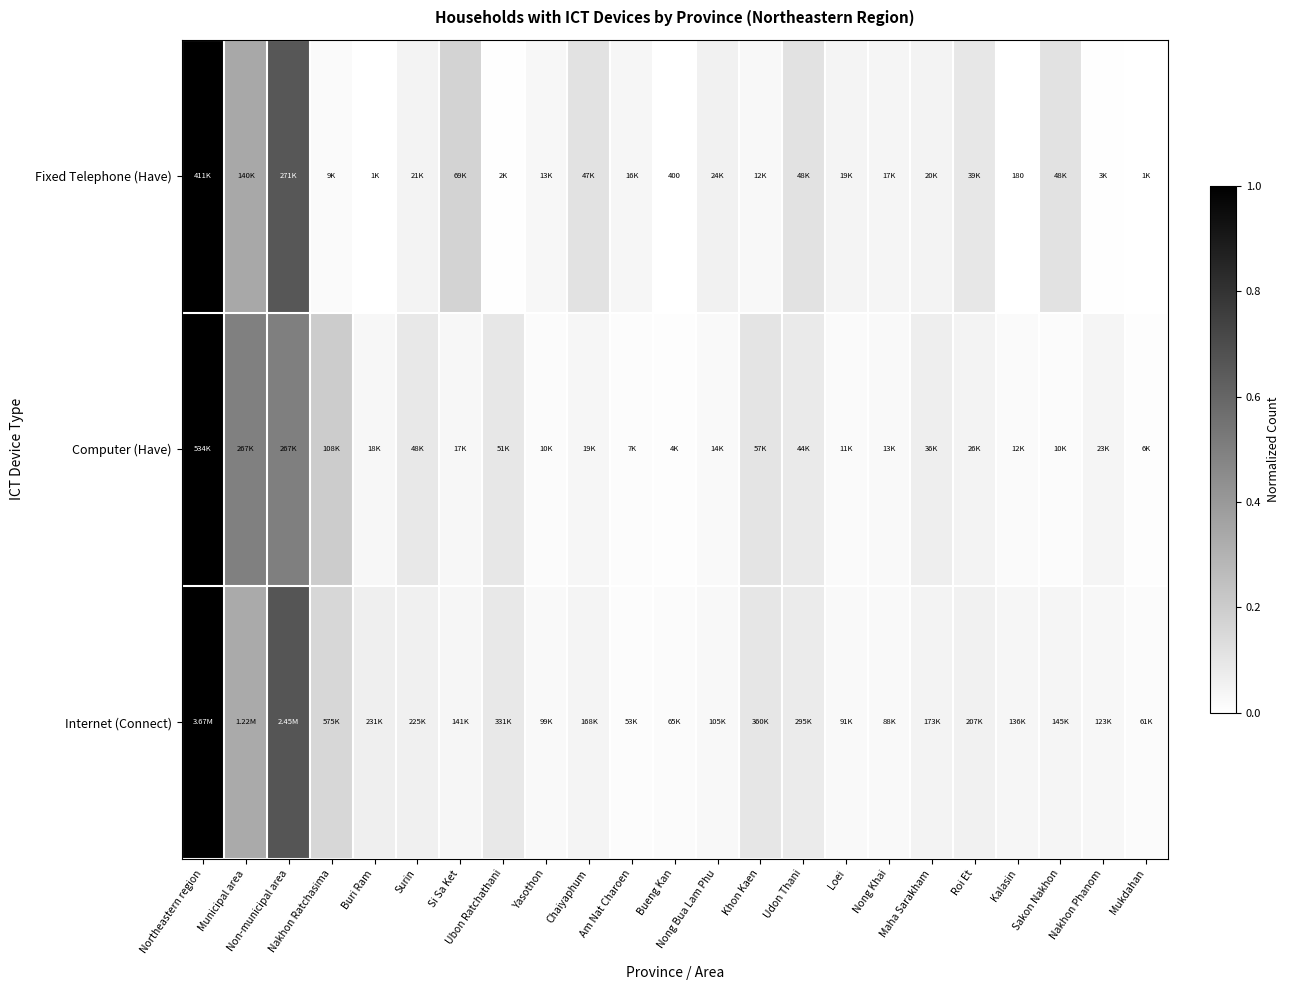

What is the difference between the second highest and minimum values in the Computer (Have) series?

0.5